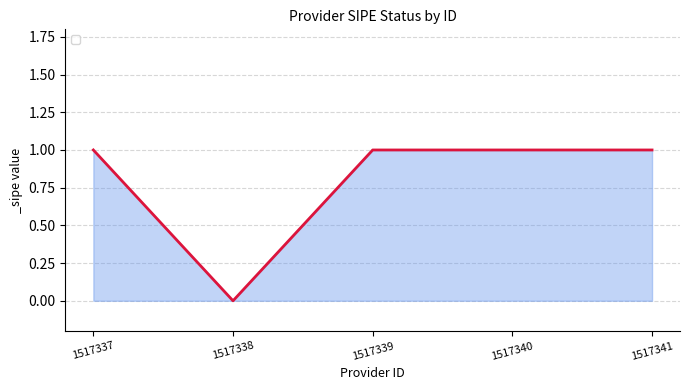

Where is the data nearest to the value 0?

1517338